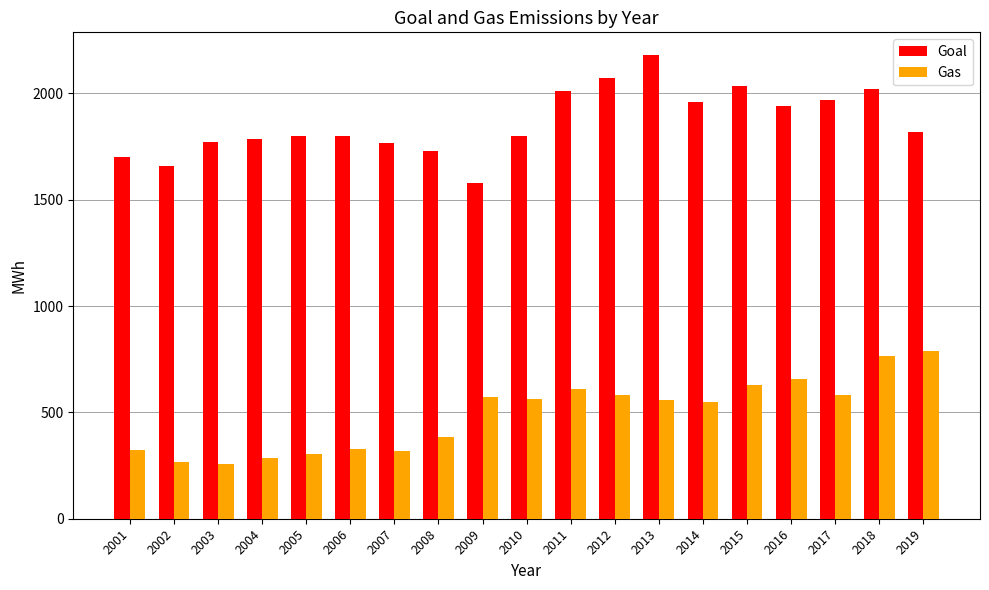

What are all the series names shown in the legend?

Goal, Gas